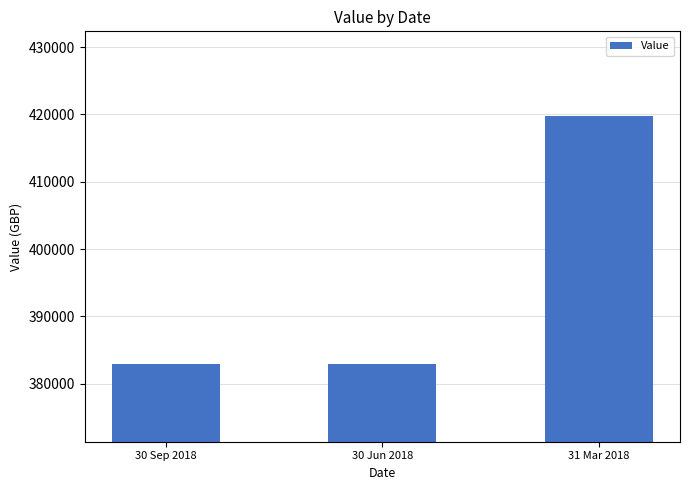

What is the ratio of the value at 30 Sep 2018 to the value at 31 Mar 2018?

0.9